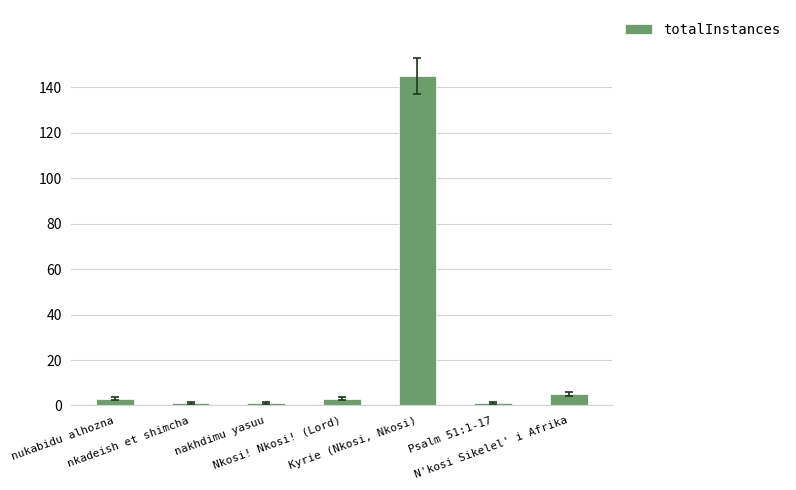

What is the average value?

23